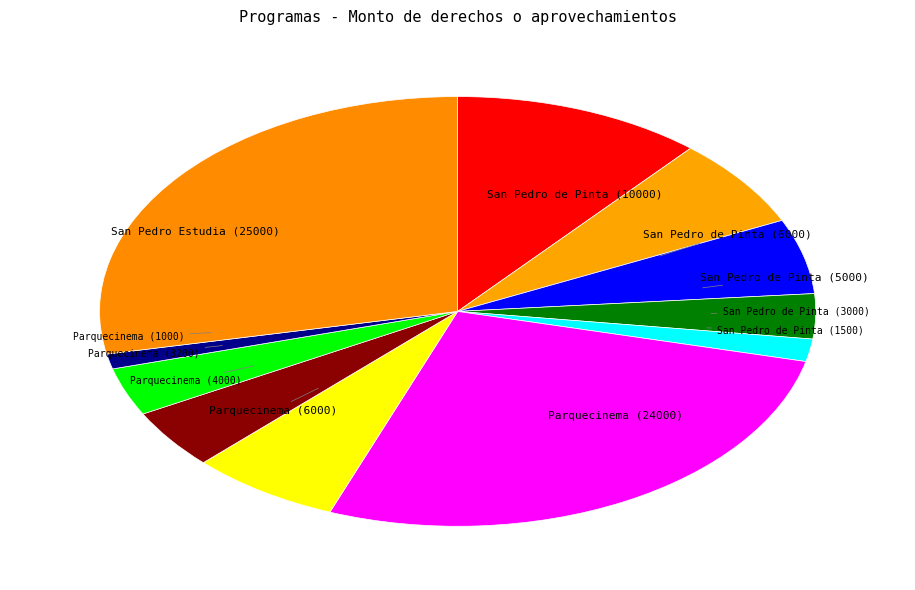

Do San Pedro de Pinta (6000) and Parquecinema (6000) together represent more than half of the pie?

No